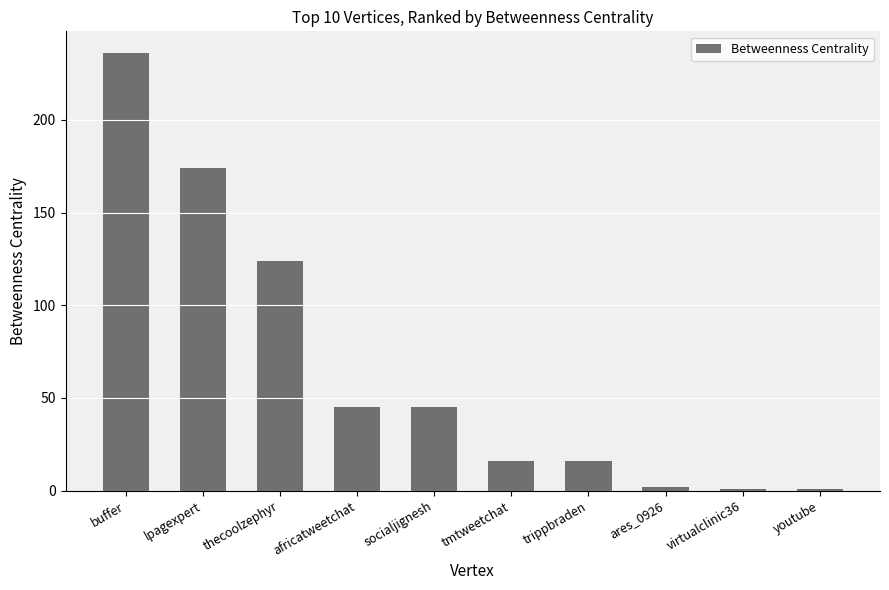

Reading right to left, what are all the values shown in this chart?

1	1	2	16	16	45	45	124	174	236